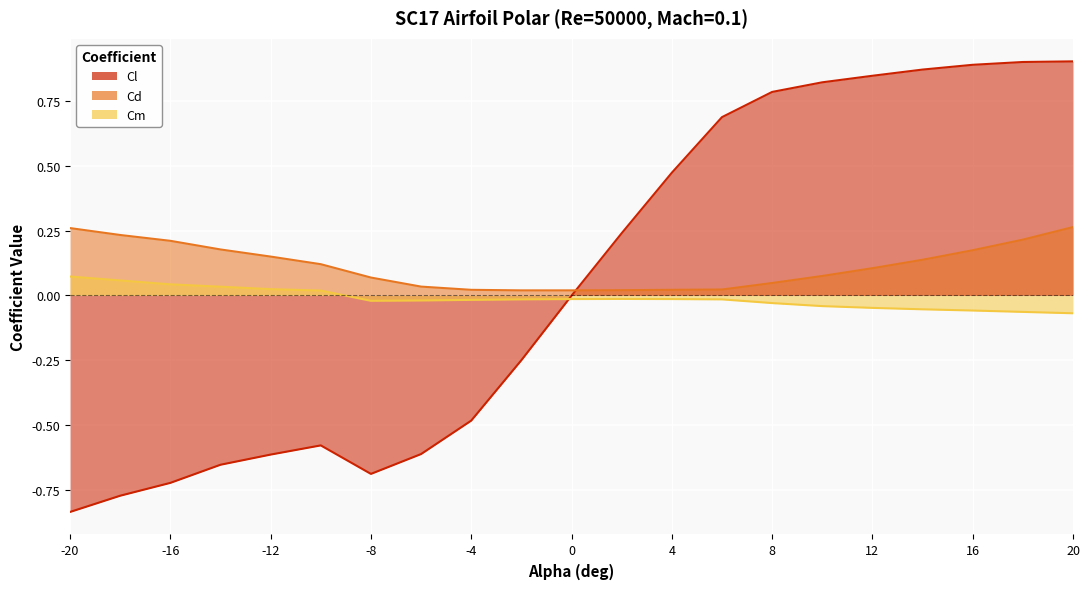

Reading right to left, transcribe all the data shown in this chart.

Cl: 0.9	0.9	0.9	0.9	0.8	0.8	0.8	0.7	0.5	0.2	-0.0	-0.2	-0.5	-0.6	-0.7	-0.6	-0.6	-0.7	-0.7	-0.8	-0.8
Cd: 0.3	0.2	0.2	0.1	0.1	0.1	0.0	0.0	0.0	0.0	0.0	0.0	0.0	0.0	0.1	0.1	0.1	0.2	0.2	0.2	0.3
Cm: -0.1	-0.1	-0.1	-0.1	-0.0	-0.0	-0.0	-0.0	-0.0	-0.0	-0.0	-0.0	-0.0	-0.0	-0.0	0.0	0.0	0.0	0.0	0.1	0.1